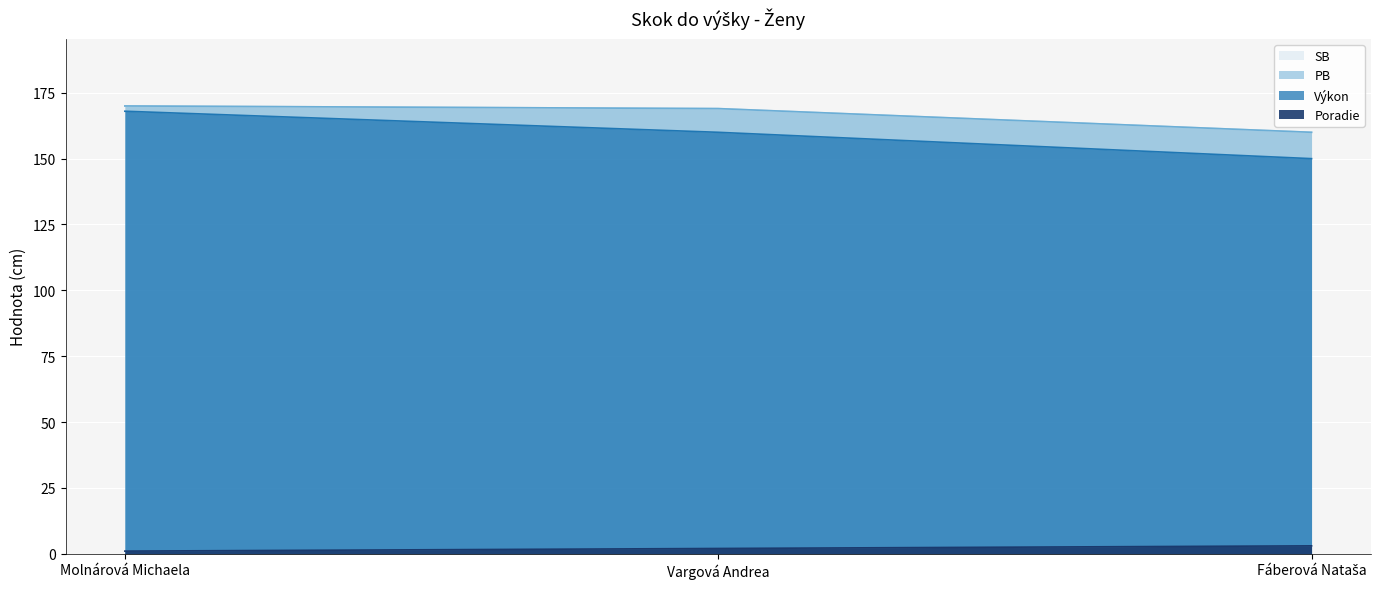

Reading right to left, transcribe all the data shown in this chart.

Poradie: 3	2	1
Výkon: 150	160	168
PB: 160	169	170
SB: 160	169	170